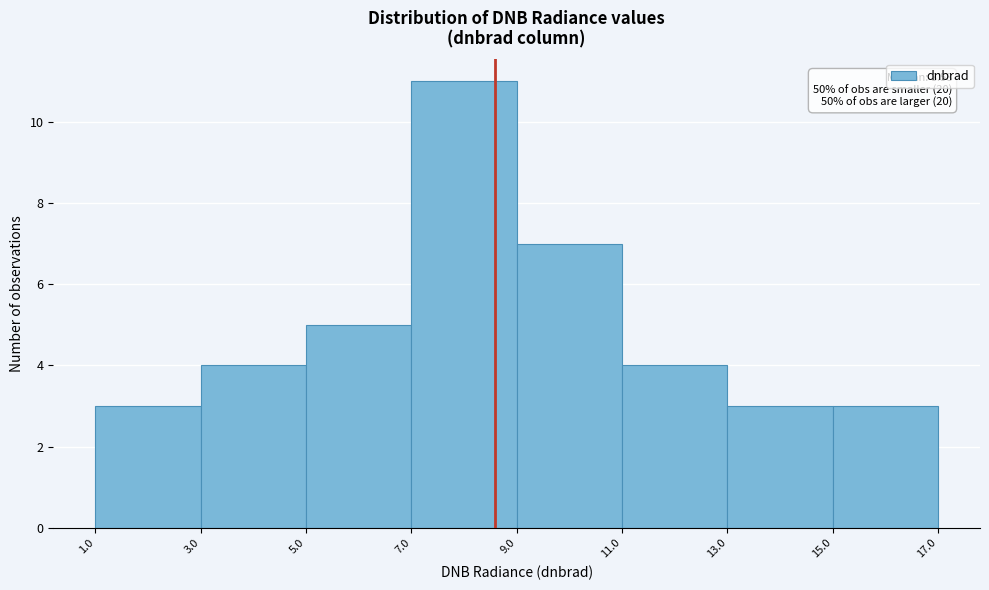

Which range on the x-axis has the tallest bar?

7.0 to 9.0